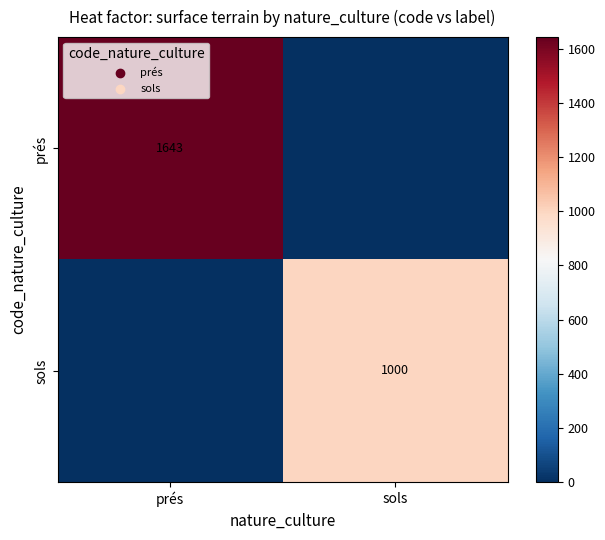

The value of sols at sols is 1000. True or false?

True